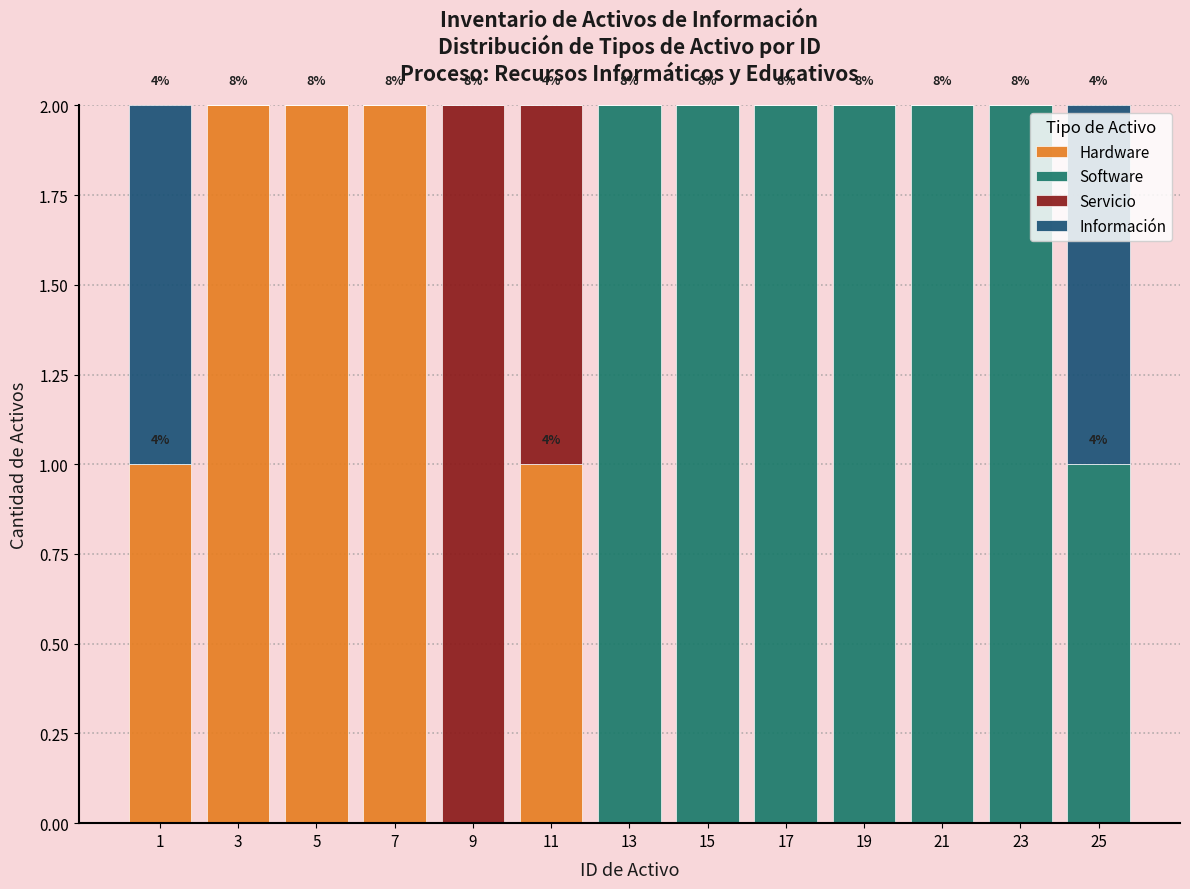

The value of Hardware at 5 is 1. True or false?

False